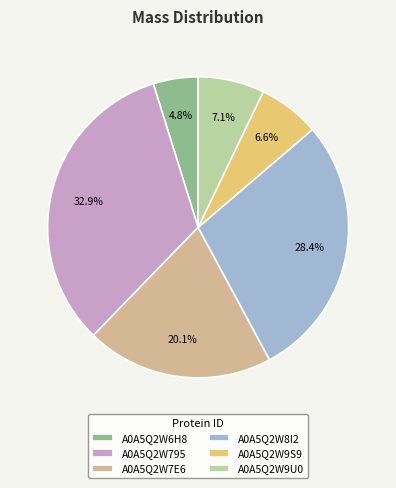

True or false: A0A5Q2W795 accounts for 33% of the total.

True